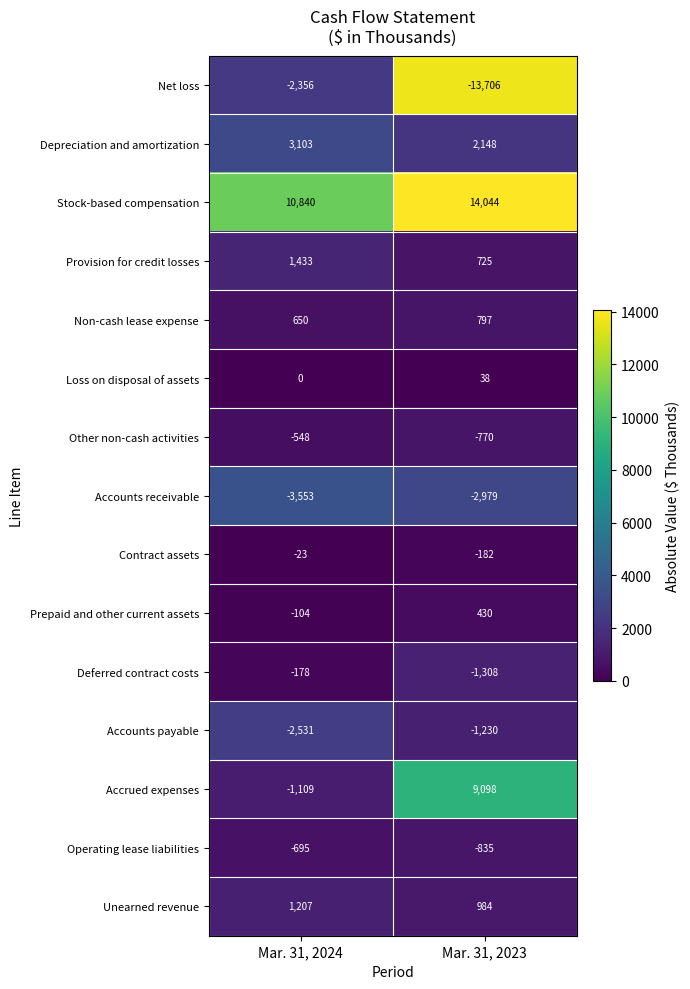

At which category does the chart reach its minimum across all series?

Mar. 31, 2024